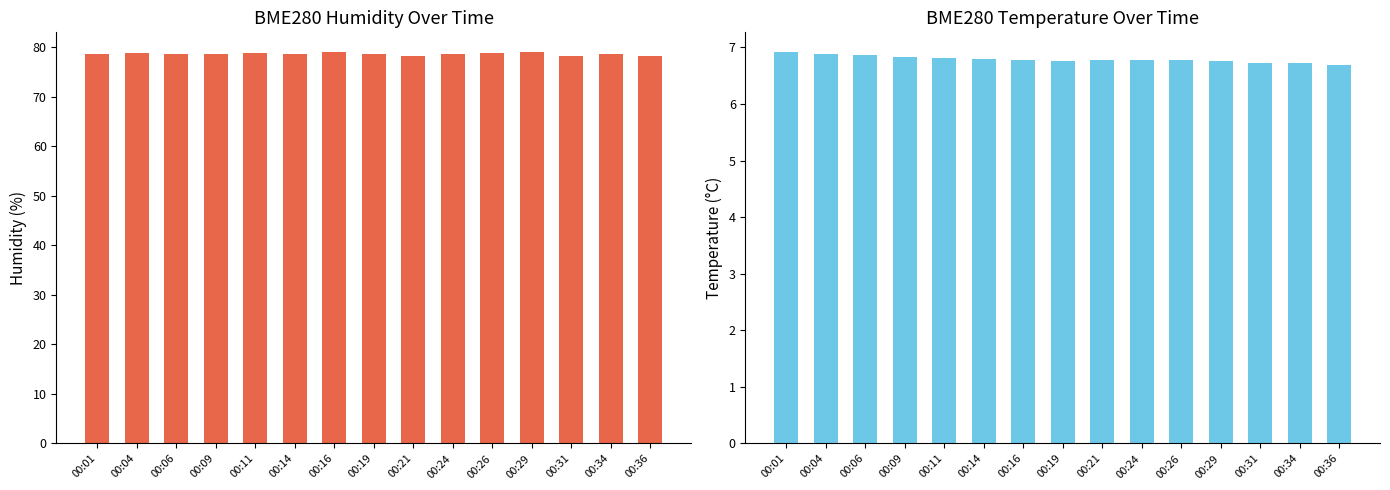

True or false: BME280_temperature has a value of 2.6 at 00:19.

False